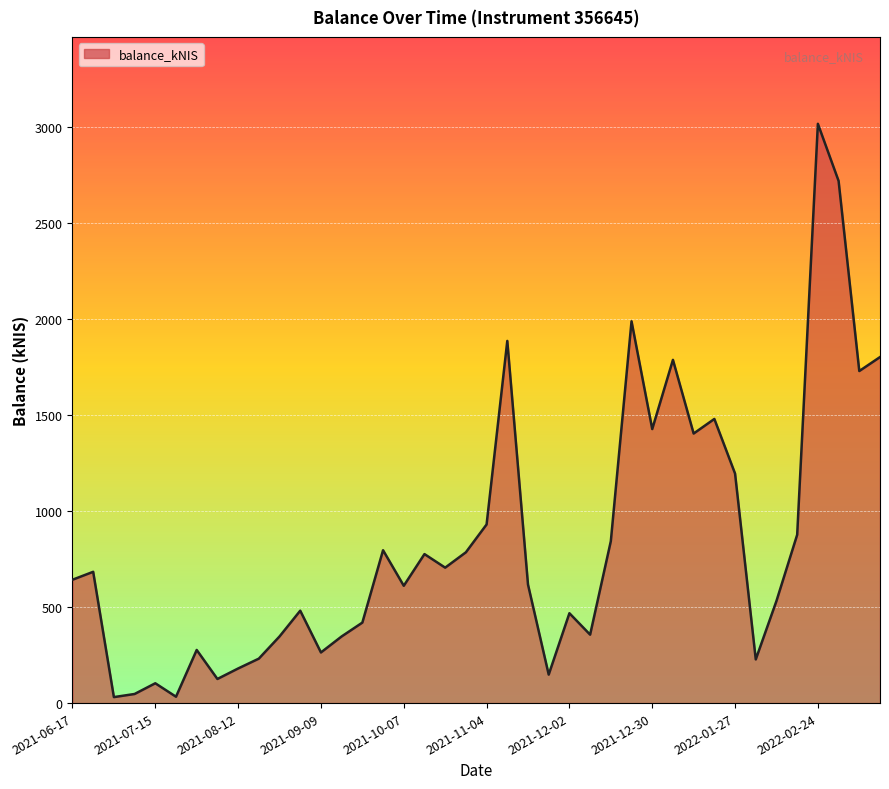

What is the difference between the maximum and minimum values?

2987.5